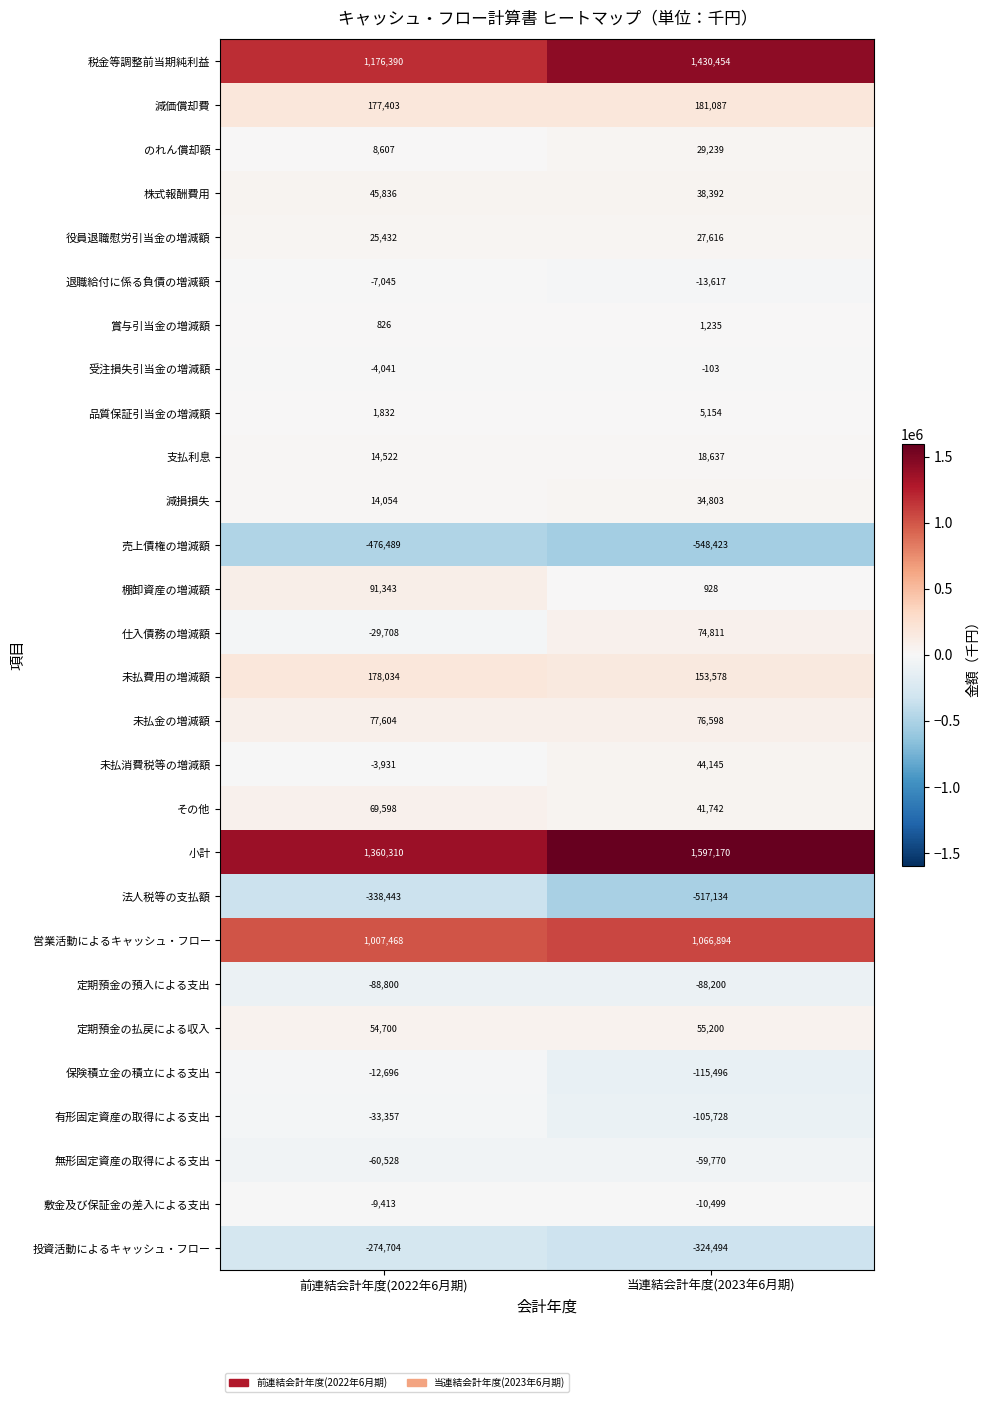

Which series has the largest total across all categories?

小計